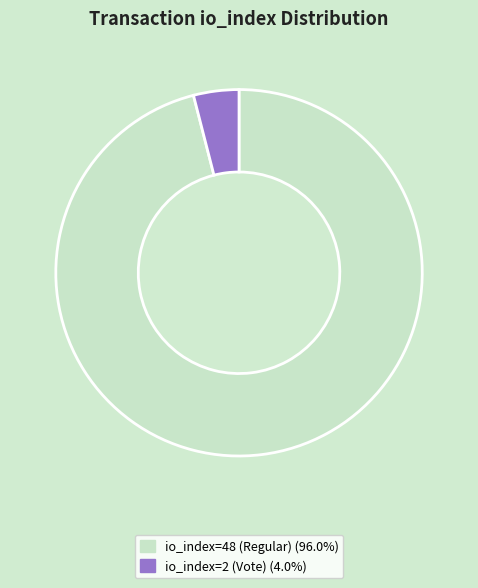

Which slice is the smallest?

io_index=2 (Vote)